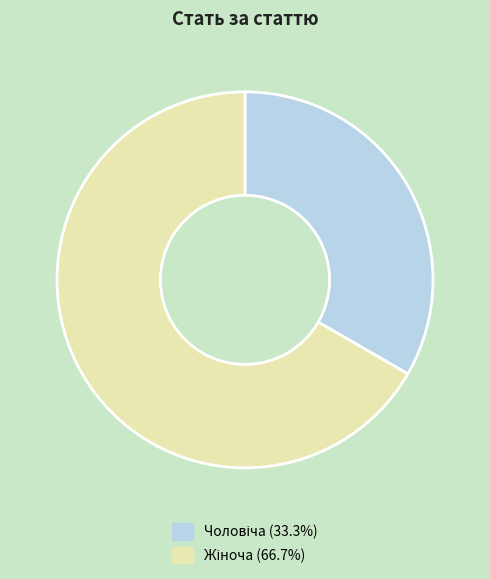

Does any single category account for the majority?

Yes